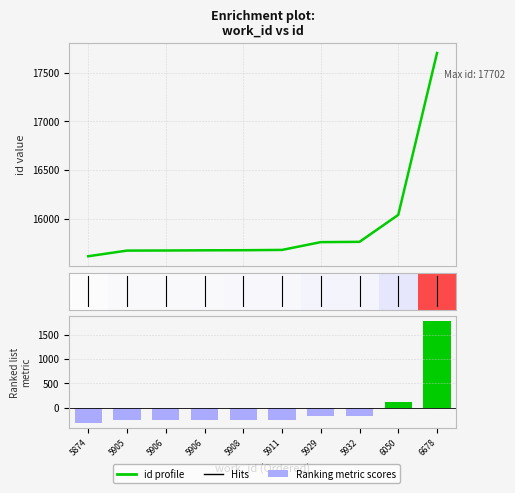

What is the smallest value displayed?

15614